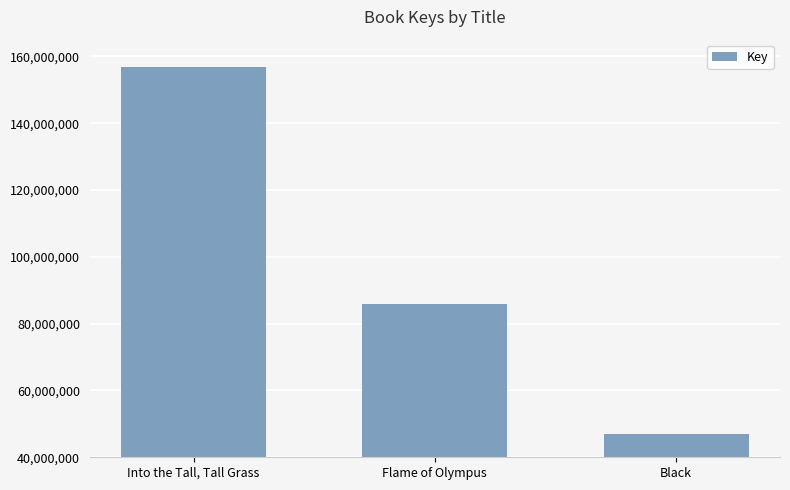

How many distinct data groups are displayed?

1